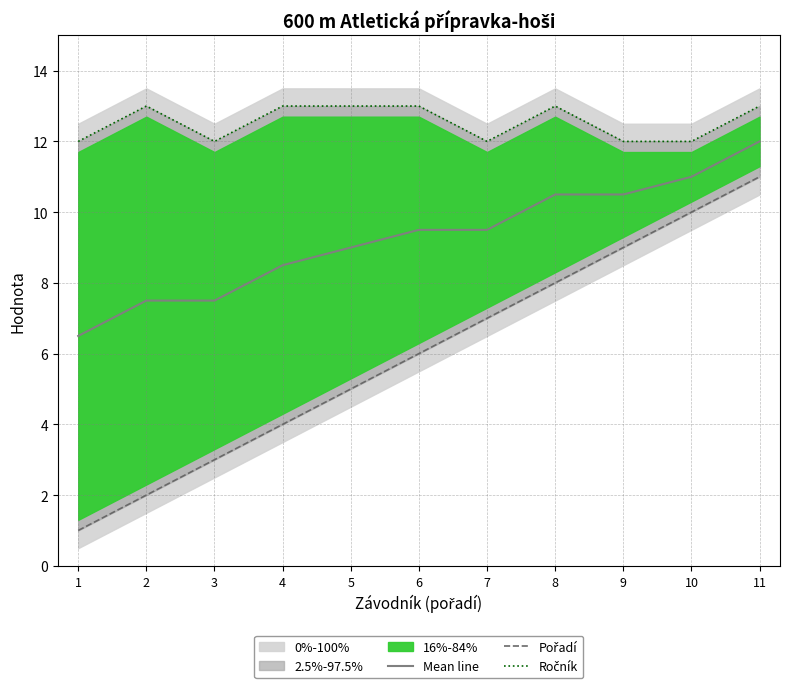

What is the spread (max minus min) of values at 1?

11.0